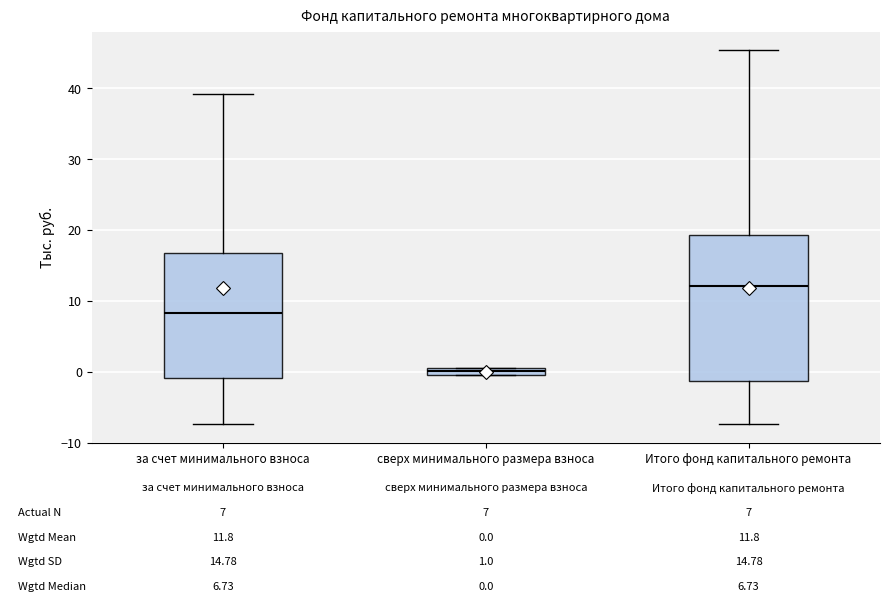

Which box is the tallest, from its lower edge to its upper edge?

Итого фонд капитального ремонта